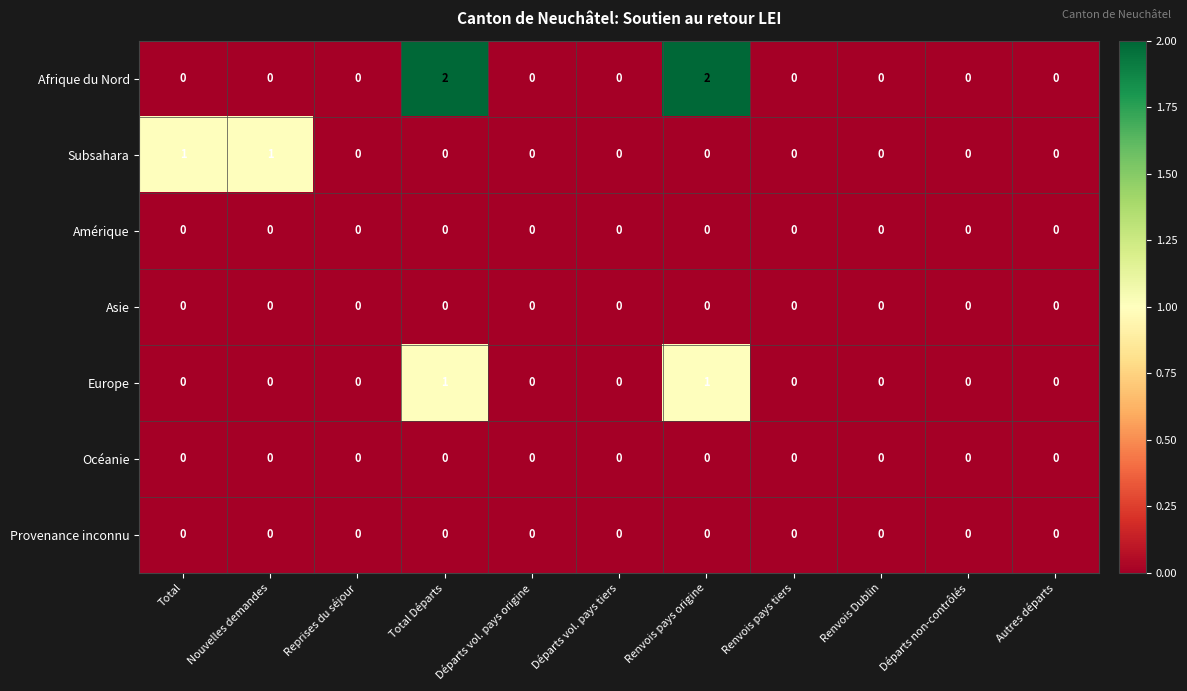

What is the sum of all Afrique du Nord values?

4